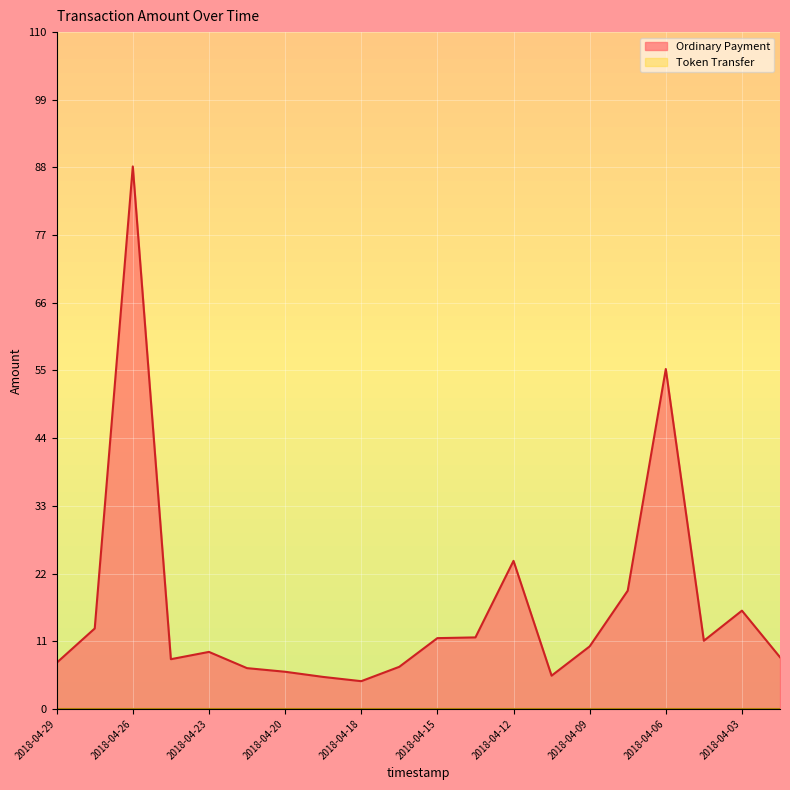

What is the value of the 11th point from the left?

11.5